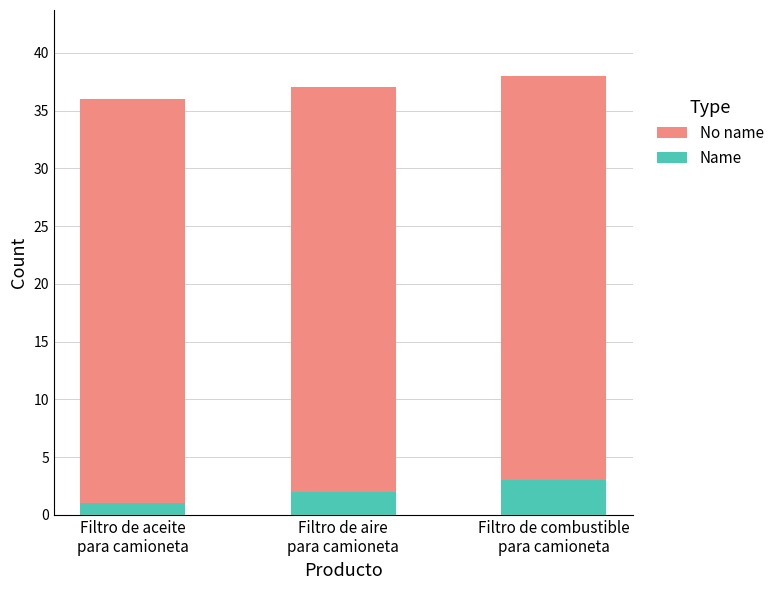

At which label is Name closest to 2?

Filtro de aire
para camioneta